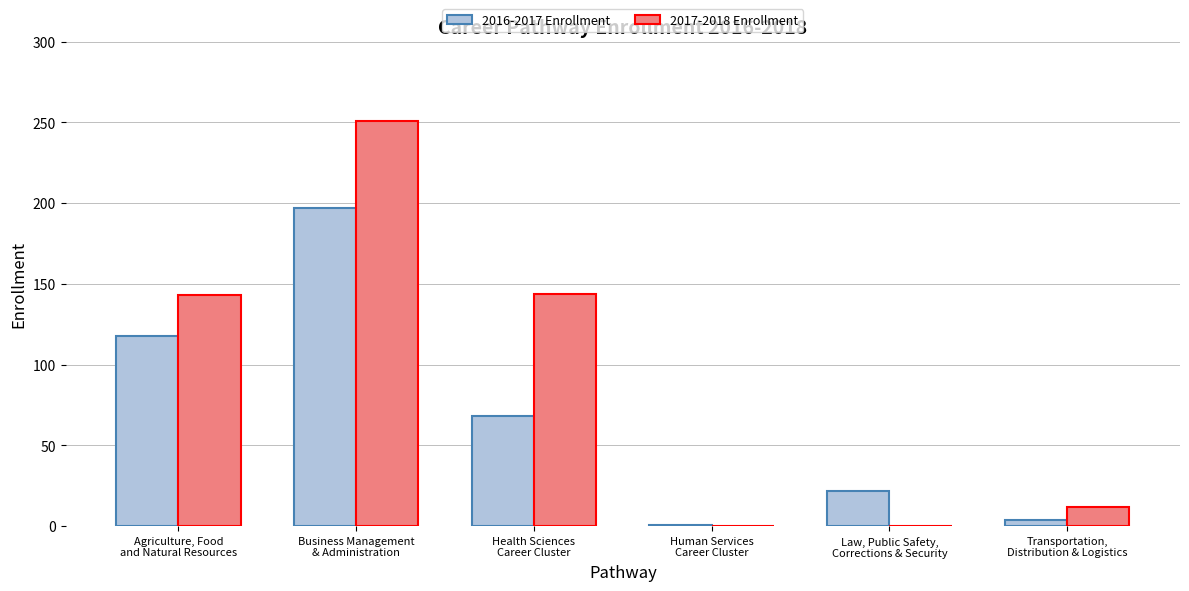

Is it true that 2016-2017 Enrollment equals 108 at Health Sciences
Career Cluster?

False